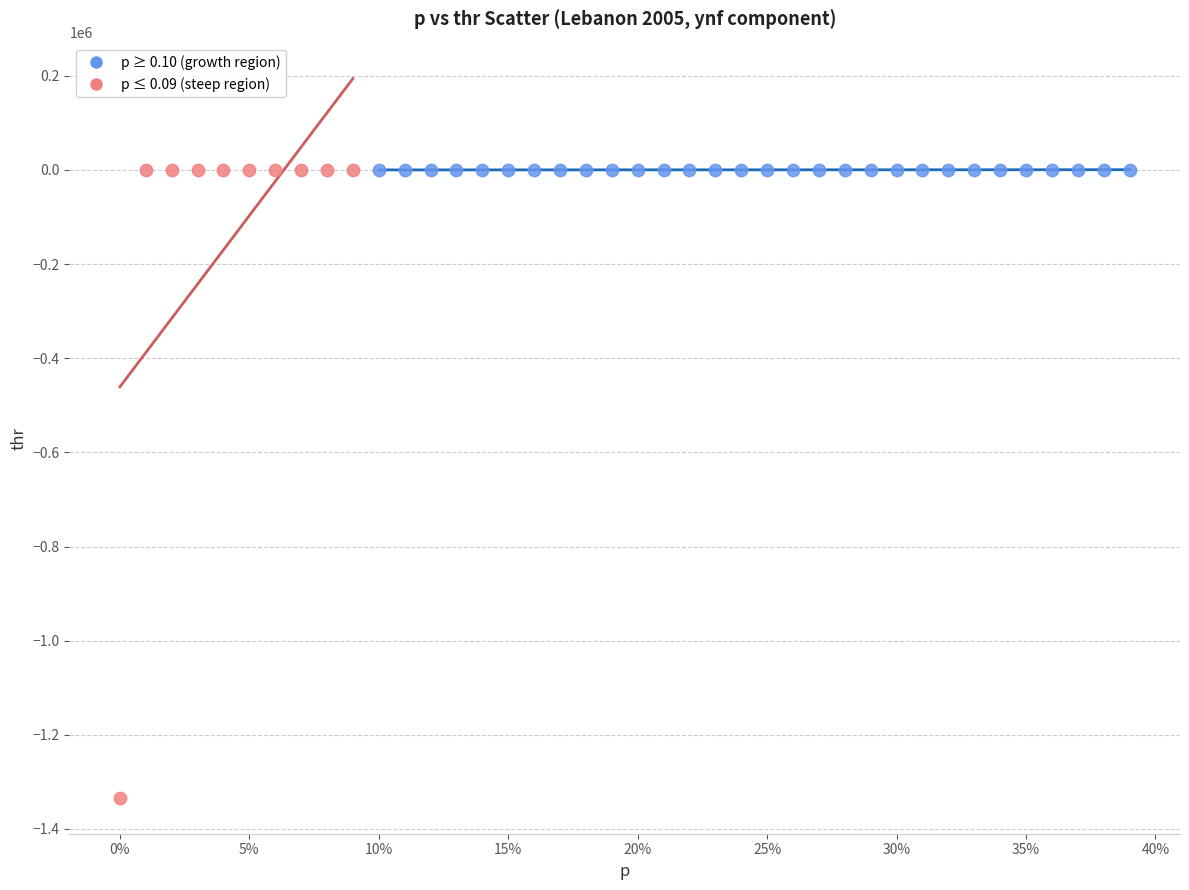

Which series has the widest spread of Y values?

p ≤ 0.09 (steep region)